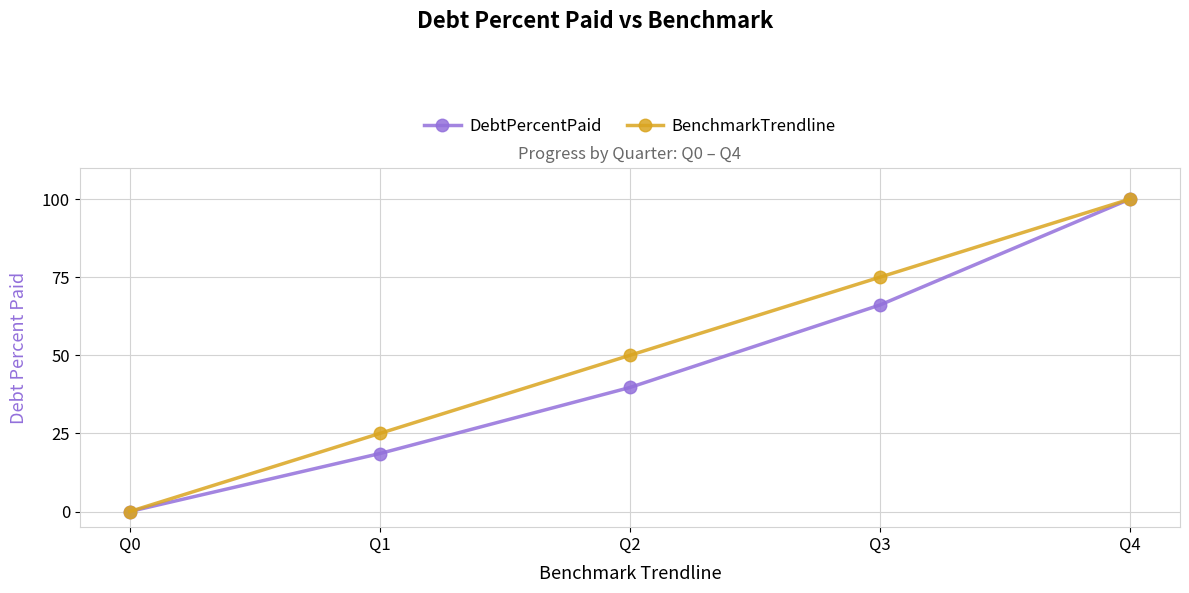

What are all the series names shown in the legend?

DebtPercentPaid, BenchmarkTrendline